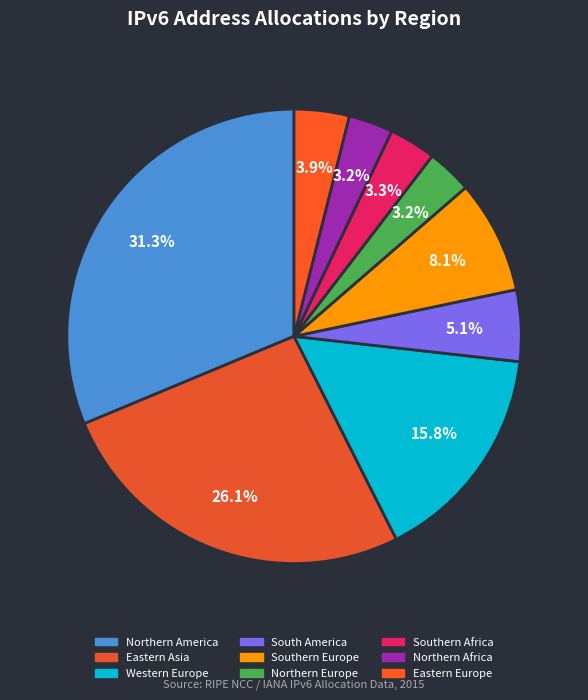

What is the change in value from Western Europe to South America?

-59678970241984